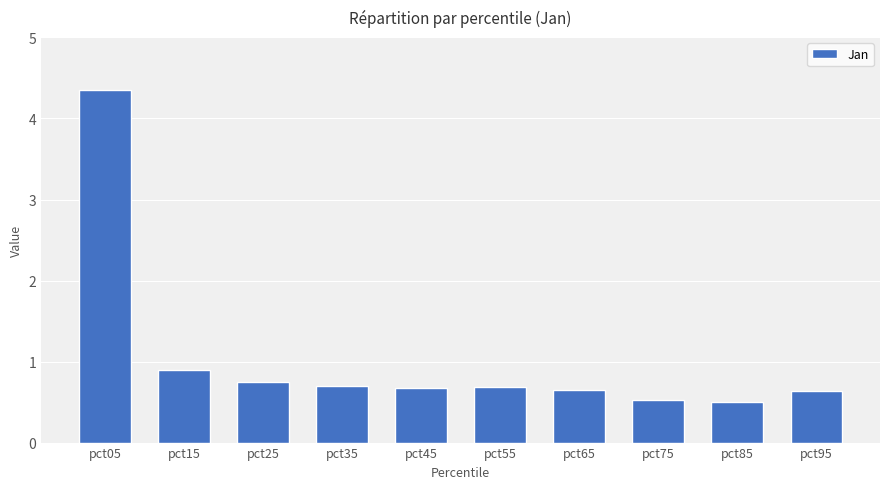

What is the value of the 4th bar from the left?

0.7